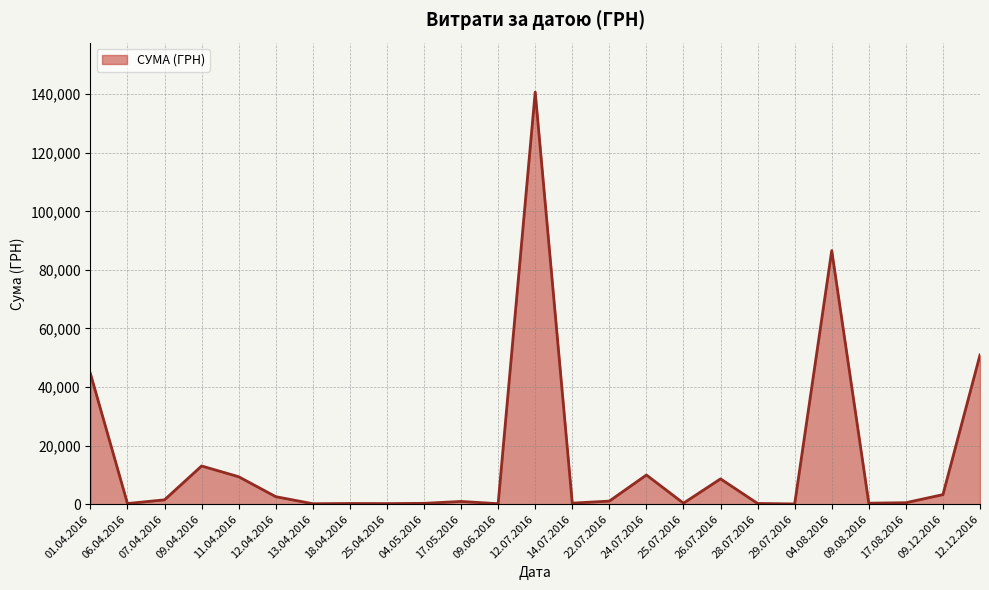

Is it true that the value at 12.07.2016 is 140706.2?

True